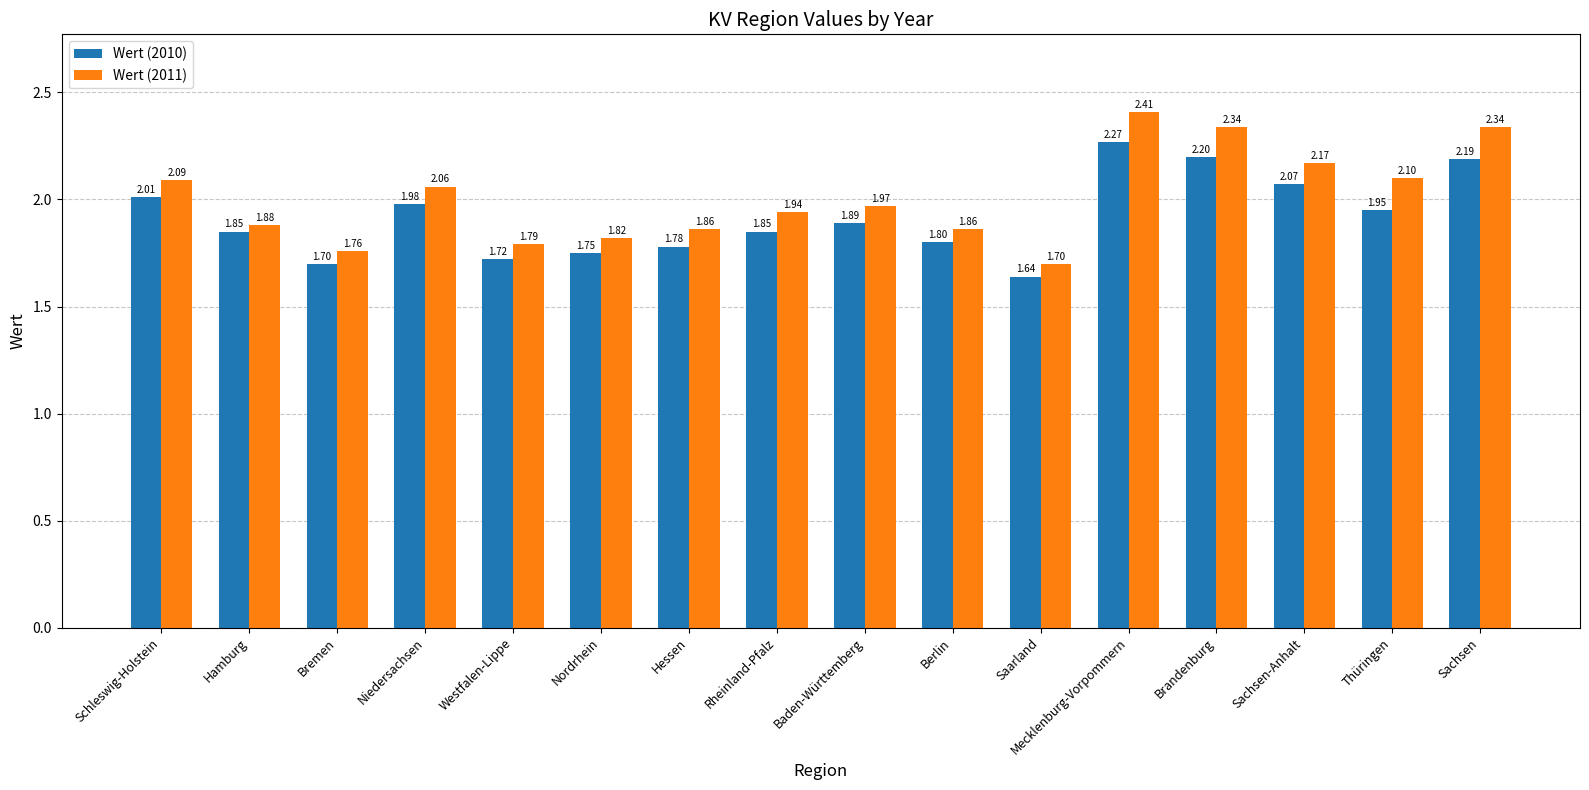

Where is Wert (2010) nearest to the value 1?

Saarland